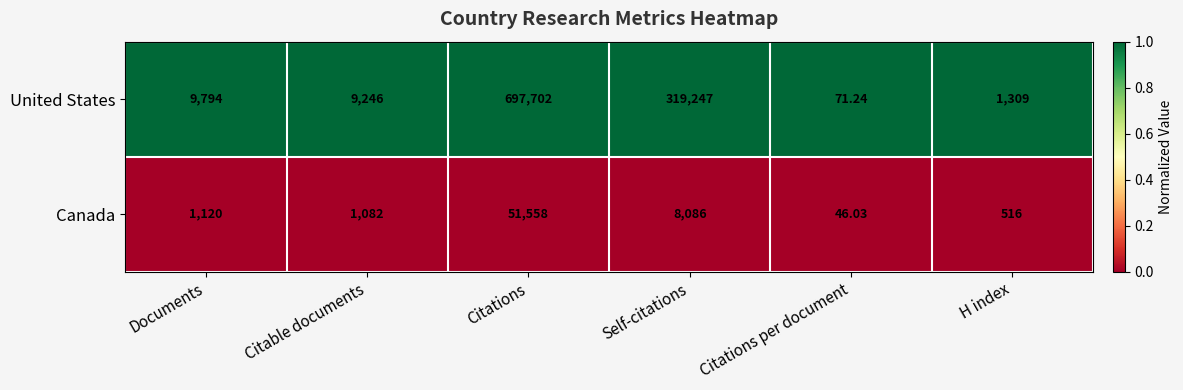

Between Documents and Citable documents, which series saw the biggest shift?

United States